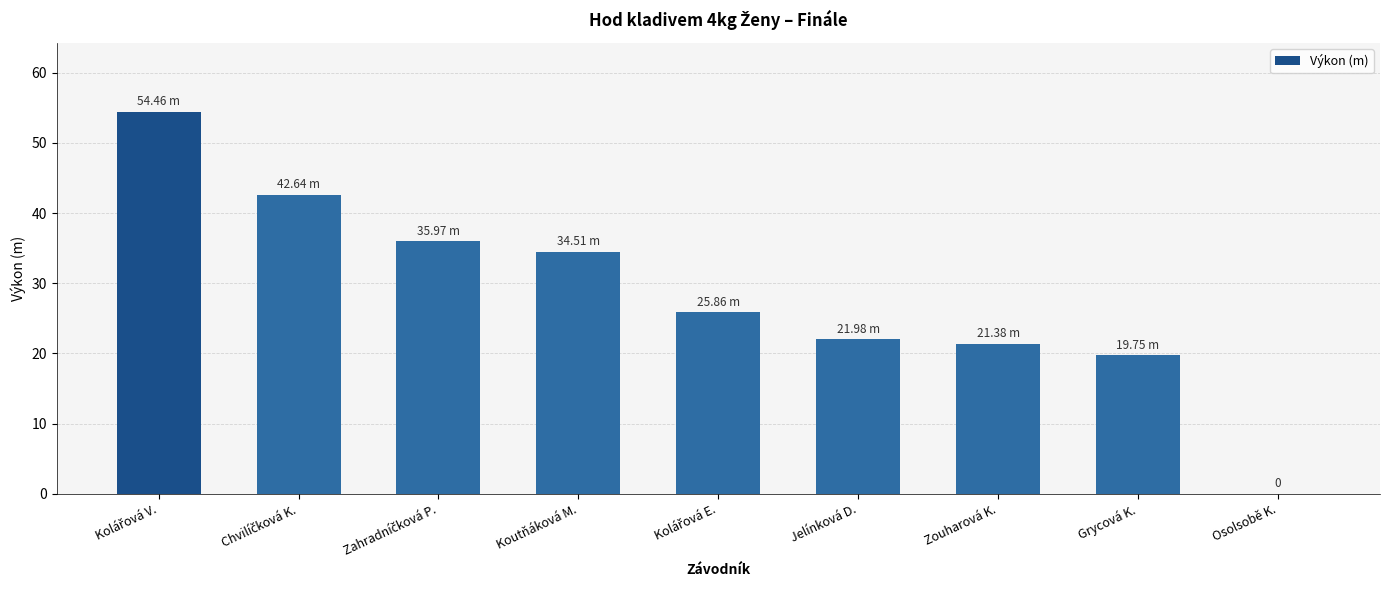

Between Zouharová K. and Grycová K., which is larger?

Zouharová K.